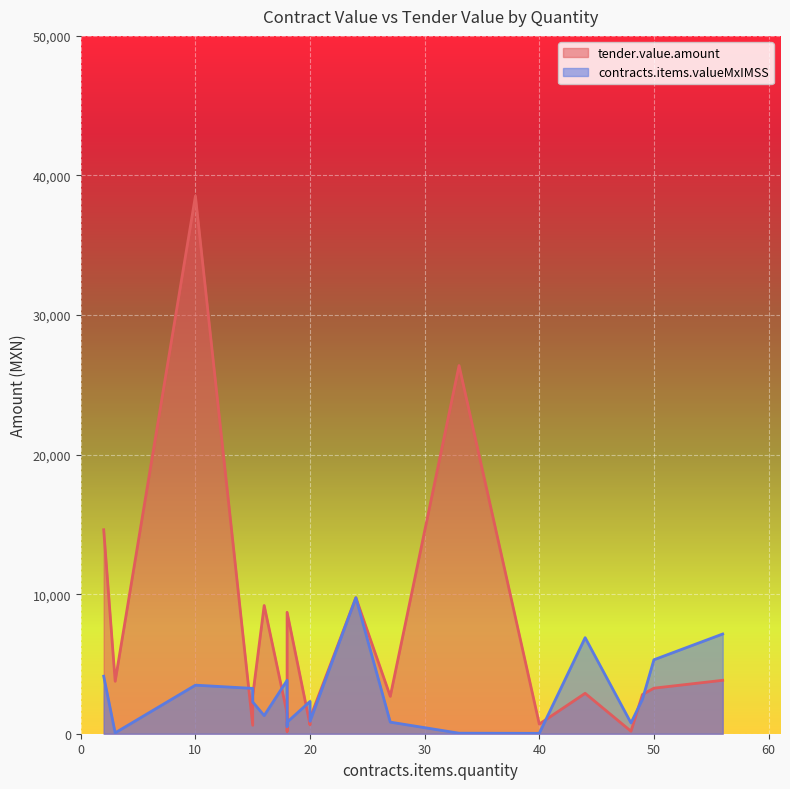

What is the maximum value shown in the chart?

38523.6